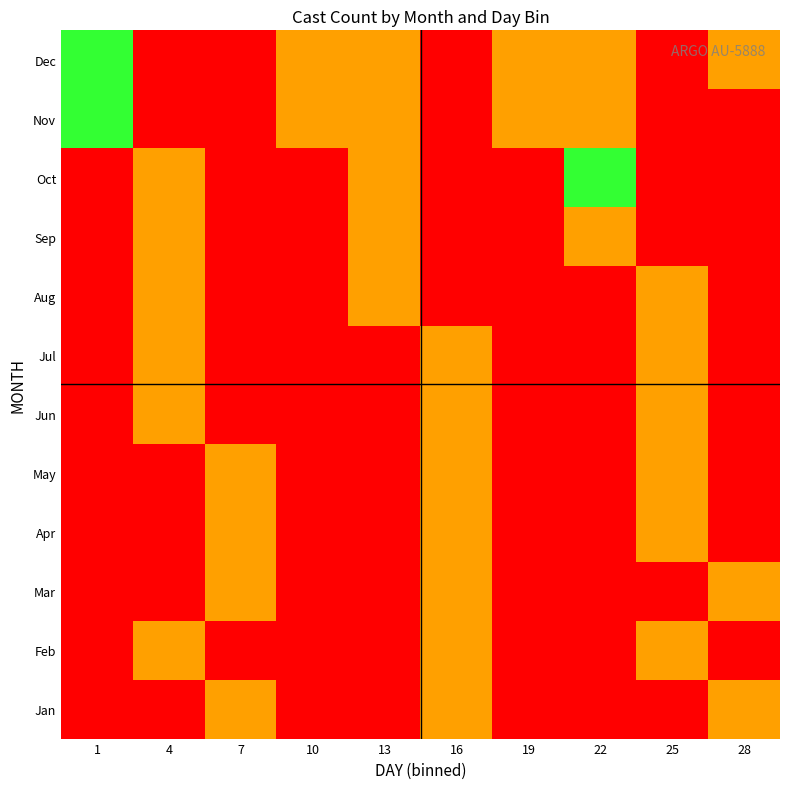

Which category has the highest value across all series?

22